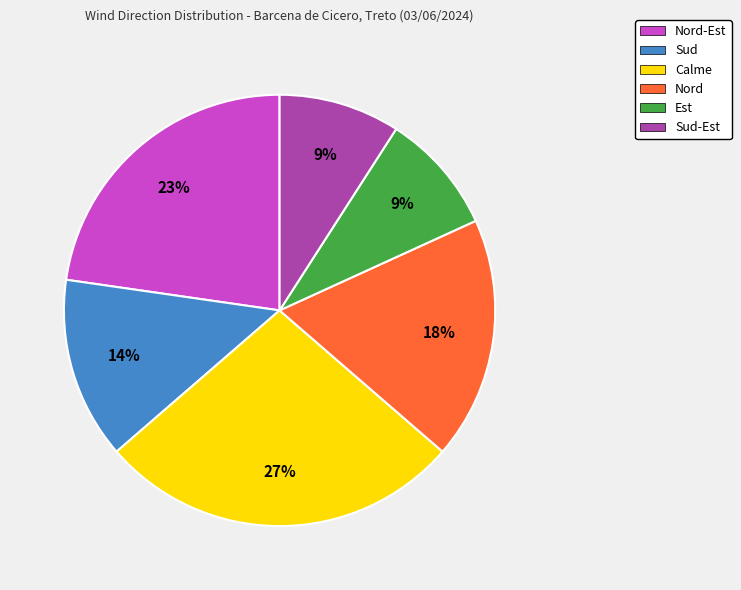

Is the sum of Est and Nord greater than half?

No